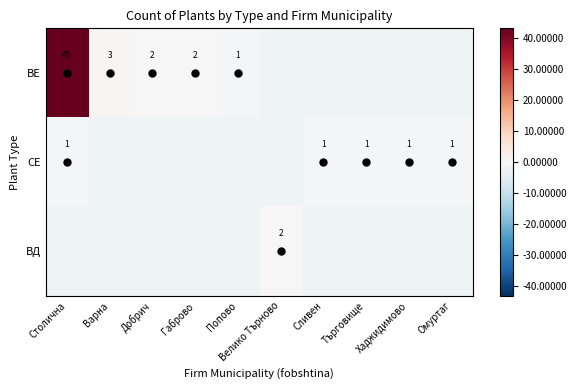

What is the difference between the ВЕ values at Варна and Столична?

42